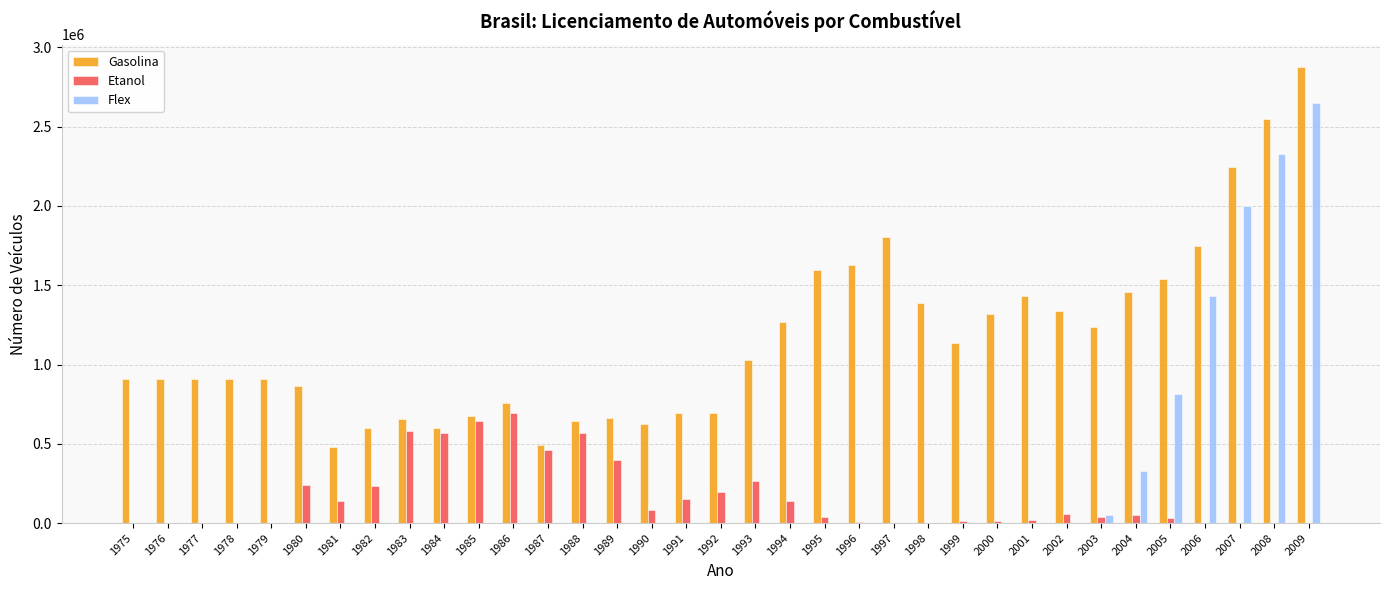

Which series changed the most between 1990 and 2001?

Gasolina